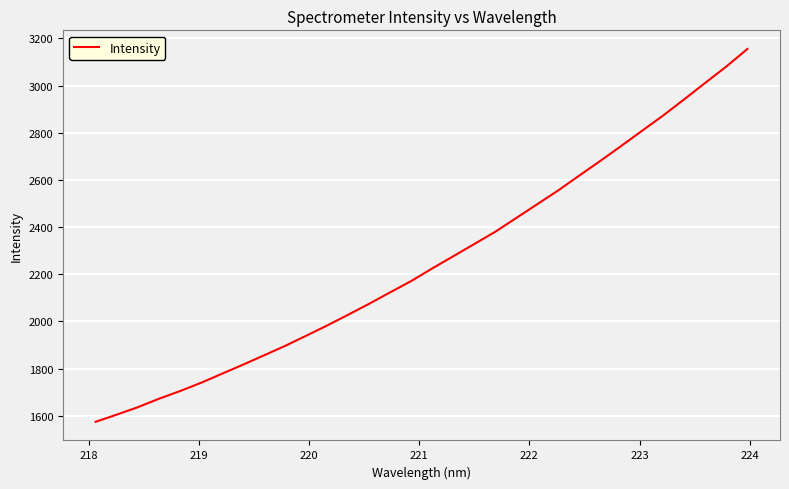

What is the minimum value shown in the chart?

1574.7